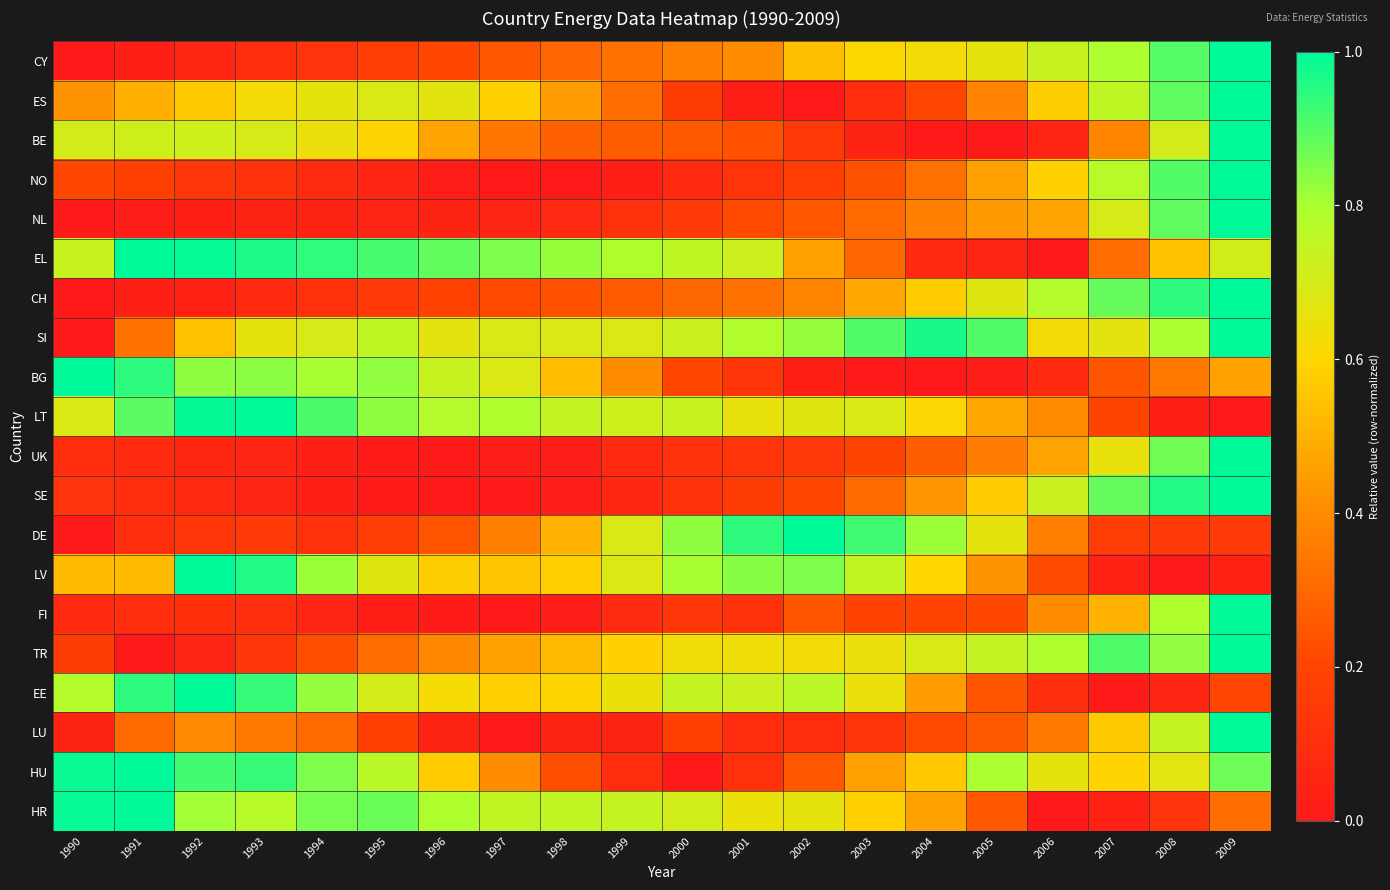

Reading left to right, list all the values displayed in this chart.

CY: 1990=0.0	1991=0.0	1992=0.1	1993=0.1	1994=0.1	1995=0.2	1996=0.2	1997=0.3	1998=0.3	1999=0.3	2000=0.4	2001=0.4	2002=0.5	2003=0.6	2004=0.6	2005=0.7	2006=0.7	2007=0.8	2008=0.9	2009=1.0
ES: 1990=0.4	1991=0.5	1992=0.6	1993=0.6	1994=0.7	1995=0.7	1996=0.7	1997=0.6	1998=0.4	1999=0.3	2000=0.2	2001=0.0	2002=0.0	2003=0.1	2004=0.2	2005=0.4	2006=0.6	2007=0.8	2008=0.9	2009=1.0
BE: 1990=0.7	1991=0.7	1992=0.7	1993=0.7	1994=0.6	1995=0.6	1996=0.5	1997=0.3	1998=0.3	1999=0.3	2000=0.3	2001=0.2	2002=0.1	2003=0.0	2004=0.0	2005=0.0	2006=0.0	2007=0.4	2008=0.7	2009=1.0
NO: 1990=0.2	1991=0.2	1992=0.1	1993=0.1	1994=0.1	1995=0.1	1996=0.0	1997=0.0	1998=0.0	1999=0.0	2000=0.1	2001=0.1	2002=0.2	2003=0.2	2004=0.3	2005=0.4	2006=0.6	2007=0.8	2008=0.9	2009=1.0
NL: 1990=0.0	1991=0.0	1992=0.0	1993=0.0	1994=0.0	1995=0.0	1996=0.0	1997=0.1	1998=0.1	1999=0.1	2000=0.2	2001=0.2	2002=0.3	2003=0.3	2004=0.4	2005=0.4	2006=0.5	2007=0.7	2008=0.9	2009=1.0
EL: 1990=0.7	1991=1.0	1992=1.0	1993=1.0	1994=0.9	1995=0.9	1996=0.9	1997=0.9	1998=0.8	1999=0.8	2000=0.8	2001=0.7	2002=0.5	2003=0.3	2004=0.1	2005=0.1	2006=0.0	2007=0.3	2008=0.5	2009=0.7
CH: 1990=0.0	1991=0.0	1992=0.0	1993=0.1	1994=0.1	1995=0.1	1996=0.2	1997=0.2	1998=0.2	1999=0.3	2000=0.3	2001=0.3	2002=0.4	2003=0.5	2004=0.6	2005=0.7	2006=0.8	2007=0.9	2008=0.9	2009=1.0
SI: 1990=0.0	1991=0.3	1992=0.5	1993=0.7	1994=0.7	1995=0.8	1996=0.7	1997=0.7	1998=0.7	1999=0.7	2000=0.7	2001=0.8	2002=0.8	2003=0.9	2004=1.0	2005=0.9	2006=0.6	2007=0.7	2008=0.8	2009=1.0
BG: 1990=1.0	1991=0.9	1992=0.8	1993=0.8	1994=0.8	1995=0.8	1996=0.7	1997=0.7	1998=0.5	1999=0.4	2000=0.2	2001=0.1	2002=0.0	2003=0.0	2004=0.0	2005=0.0	2006=0.1	2007=0.2	2008=0.3	2009=0.5
LT: 1990=0.7	1991=0.9	1992=1.0	1993=1.0	1994=0.9	1995=0.8	1996=0.8	1997=0.8	1998=0.7	1999=0.7	2000=0.7	2001=0.7	2002=0.7	2003=0.7	2004=0.6	2005=0.5	2006=0.4	2007=0.2	2008=0.0	2009=0.0
UK: 1990=0.1	1991=0.1	1992=0.1	1993=0.0	1994=0.0	1995=0.0	1996=0.0	1997=0.0	1998=0.0	1999=0.1	2000=0.1	2001=0.1	2002=0.1	2003=0.2	2004=0.3	2005=0.4	2006=0.5	2007=0.7	2008=0.9	2009=1.0
SE: 1990=0.1	1991=0.1	1992=0.1	1993=0.1	1994=0.0	1995=0.0	1996=0.0	1997=0.0	1998=0.0	1999=0.1	2000=0.1	2001=0.2	2002=0.2	2003=0.3	2004=0.4	2005=0.6	2006=0.7	2007=0.9	2008=1.0	2009=1.0
DE: 1990=0.0	1991=0.1	1992=0.1	1993=0.2	1994=0.1	1995=0.2	1996=0.2	1997=0.4	1998=0.5	1999=0.7	2000=0.8	2001=0.9	2002=1.0	2003=0.9	2004=0.8	2005=0.7	2006=0.4	2007=0.2	2008=0.1	2009=0.1
LV: 1990=0.5	1991=0.5	1992=1.0	1993=1.0	1994=0.8	1995=0.7	1996=0.6	1997=0.6	1998=0.6	1999=0.7	2000=0.8	2001=0.8	2002=0.9	2003=0.8	2004=0.6	2005=0.4	2006=0.2	2007=0.0	2008=0.0	2009=0.0
FI: 1990=0.1	1991=0.1	1992=0.1	1993=0.1	1994=0.0	1995=0.0	1996=0.0	1997=0.0	1998=0.0	1999=0.1	2000=0.1	2001=0.1	2002=0.2	2003=0.2	2004=0.2	2005=0.2	2006=0.4	2007=0.5	2008=0.8	2009=1.0
TR: 1990=0.2	1991=0.0	1992=0.1	1993=0.1	1994=0.2	1995=0.3	1996=0.4	1997=0.5	1998=0.5	1999=0.6	2000=0.6	2001=0.6	2002=0.6	2003=0.6	2004=0.7	2005=0.7	2006=0.8	2007=0.9	2008=0.8	2009=1.0
EE: 1990=0.8	1991=0.9	1992=1.0	1993=0.9	1994=0.8	1995=0.7	1996=0.6	1997=0.6	1998=0.6	1999=0.6	2000=0.7	2001=0.7	2002=0.8	2003=0.6	2004=0.4	2005=0.2	2006=0.1	2007=0.0	2008=0.0	2009=0.2
LU: 1990=0.0	1991=0.3	1992=0.4	1993=0.3	1994=0.3	1995=0.2	1996=0.0	1997=0.0	1998=0.0	1999=0.0	2000=0.2	2001=0.1	2002=0.1	2003=0.1	2004=0.2	2005=0.3	2006=0.3	2007=0.6	2008=0.7	2009=1.0
HU: 1990=1.0	1991=1.0	1992=0.9	1993=0.9	1994=0.9	1995=0.8	1996=0.6	1997=0.4	1998=0.2	1999=0.1	2000=0.0	2001=0.1	2002=0.3	2003=0.5	2004=0.6	2005=0.8	2006=0.7	2007=0.6	2008=0.7	2009=0.9
HR: 1990=1.0	1991=1.0	1992=0.8	1993=0.8	1994=0.9	1995=0.9	1996=0.8	1997=0.7	1998=0.8	1999=0.7	2000=0.7	2001=0.7	2002=0.7	2003=0.6	2004=0.5	2005=0.3	2006=0.0	2007=0.0	2008=0.1	2009=0.3